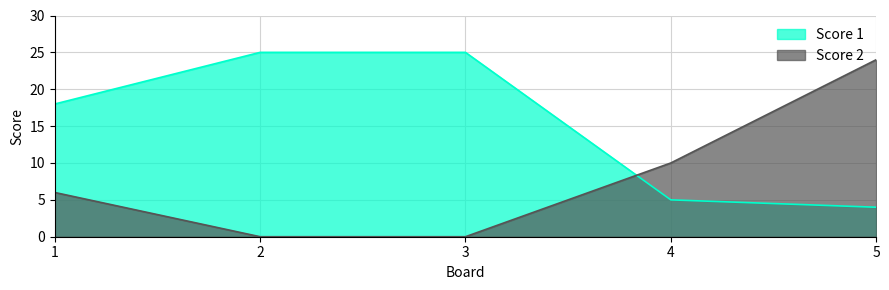

At which label does Score 1 reach its minimum?

5